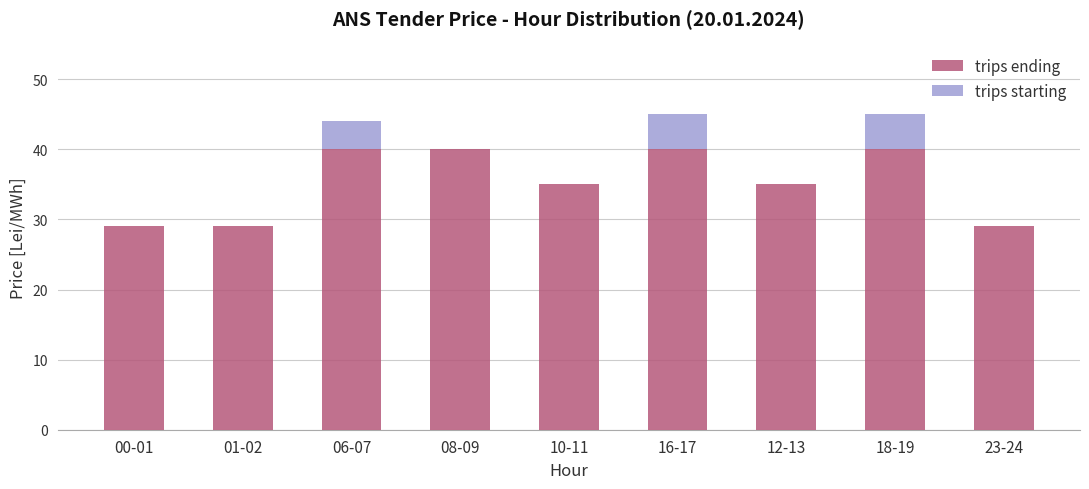

Are the bars grouped side by side (vs. stacked)?

No